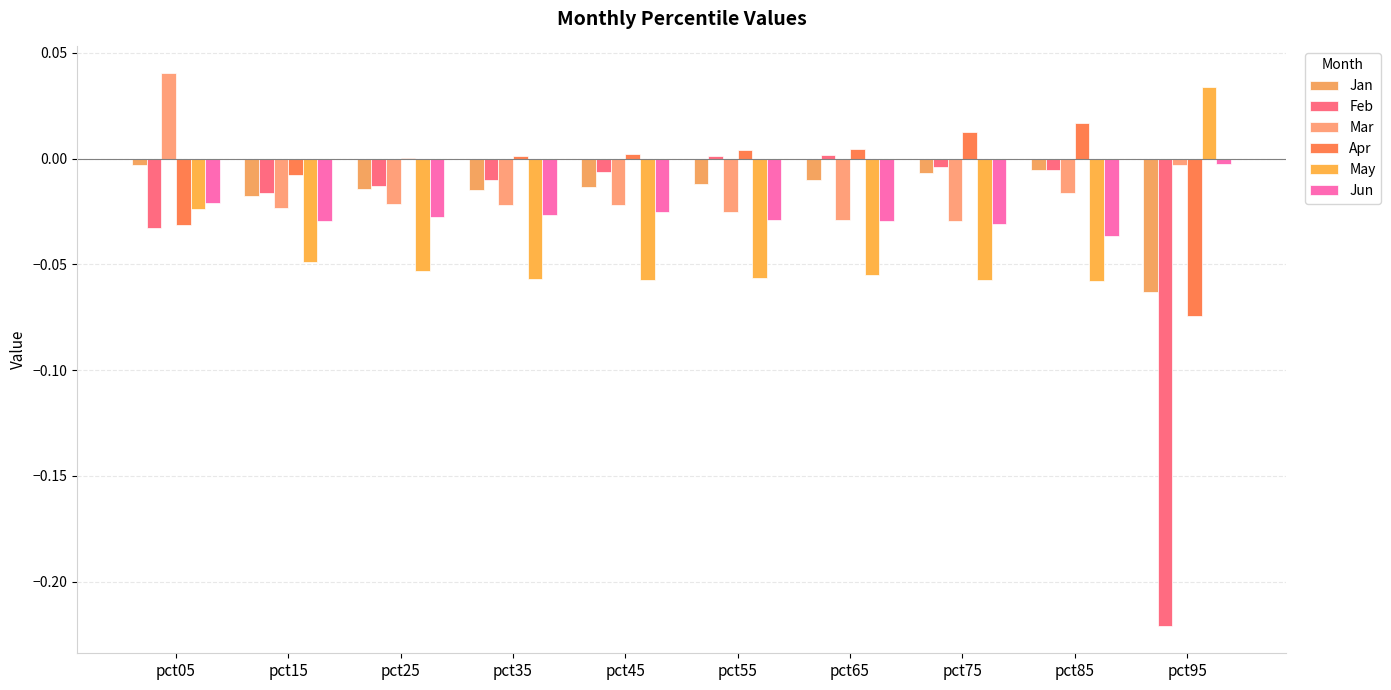

Reading left to right, transcribe all the data shown in this chart.

Jan: pct05=-0.0	pct15=-0.0	pct25=-0.0	pct35=-0.0	pct45=-0.0	pct55=-0.0	pct65=-0.0	pct75=-0.0	pct85=-0.0	pct95=-0.1
Feb: pct05=-0.0	pct15=-0.0	pct25=-0.0	pct35=-0.0	pct45=-0.0	pct55=0.0	pct65=0.0	pct75=-0.0	pct85=-0.0	pct95=-0.2
Mar: pct05=0.0	pct15=-0.0	pct25=-0.0	pct35=-0.0	pct45=-0.0	pct55=-0.0	pct65=-0.0	pct75=-0.0	pct85=-0.0	pct95=-0.0
Apr: pct05=-0.0	pct15=-0.0	pct25=0.0	pct35=0.0	pct45=0.0	pct55=0.0	pct65=0.0	pct75=0.0	pct85=0.0	pct95=-0.1
May: pct05=-0.0	pct15=-0.0	pct25=-0.1	pct35=-0.1	pct45=-0.1	pct55=-0.1	pct65=-0.1	pct75=-0.1	pct85=-0.1	pct95=0.0
Jun: pct05=-0.0	pct15=-0.0	pct25=-0.0	pct35=-0.0	pct45=-0.0	pct55=-0.0	pct65=-0.0	pct75=-0.0	pct85=-0.0	pct95=-0.0